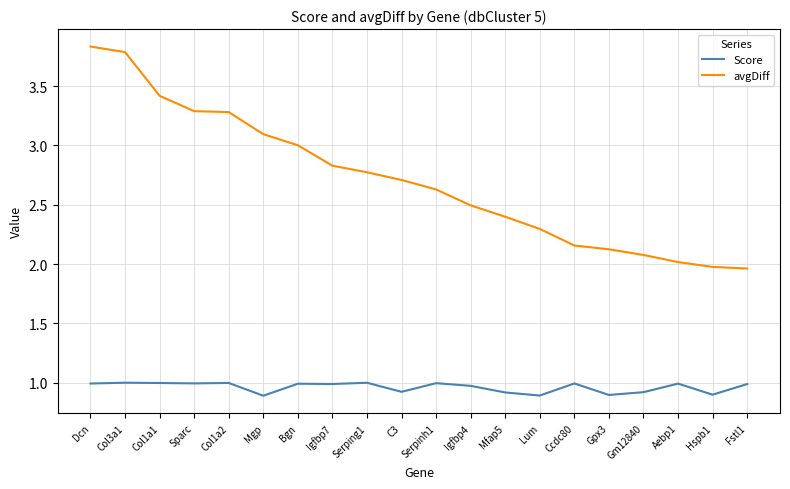

What is the maximum value for Score?

1.0